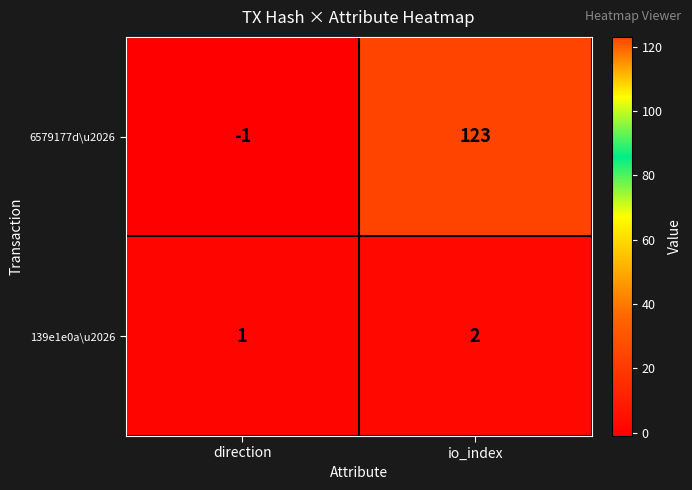

What is the difference between the 6579177d\u2026 values at direction and io_index?

124